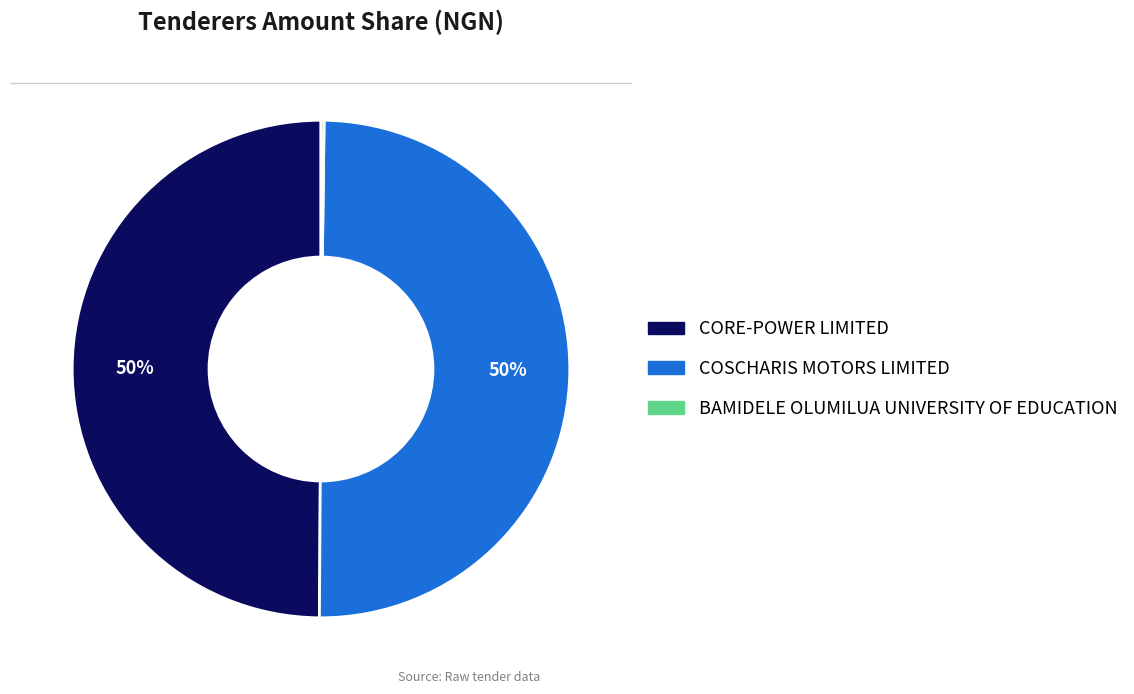

Combined, do CORE-POWER LIMITED and COSCHARIS MOTORS LIMITED account for over 50%?

Yes